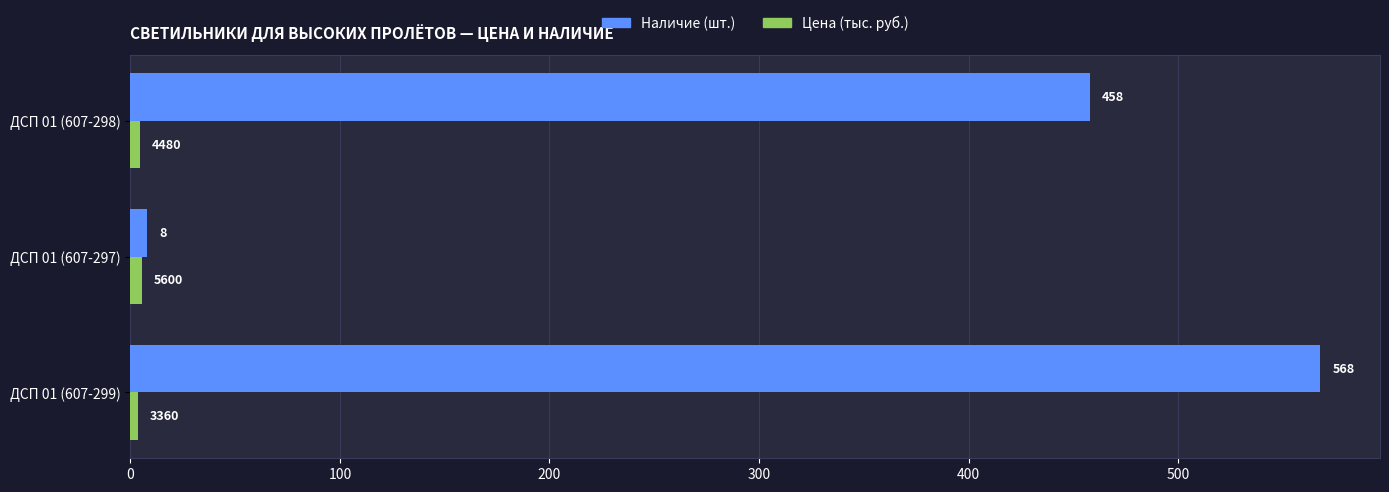

At which category is the sum across all series the highest?

ДСП 01 (607-299)